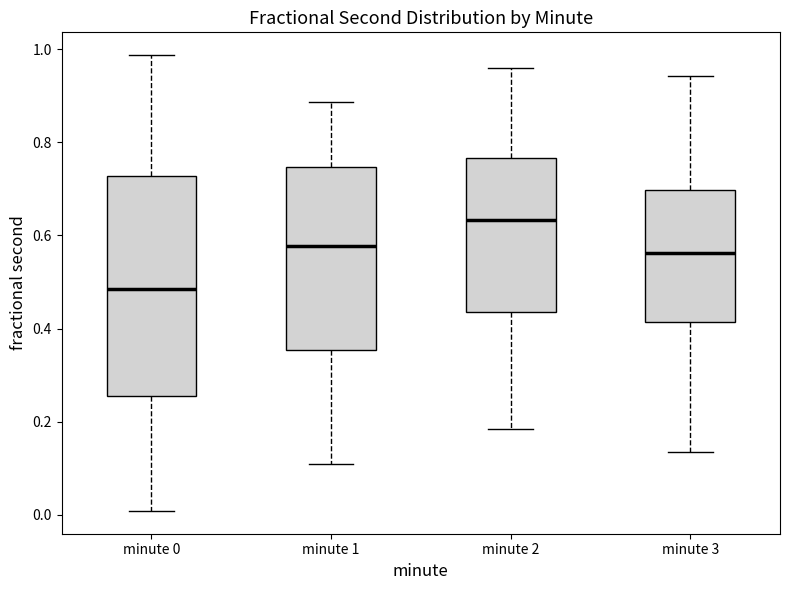

Reading left to right, transcribe this box plot: for each box, give where its median line is, the range the box spans, and where its two whiskers end, as read against the y-axis. The values are not printed on the chart, so give them approximately, as read against the axis.

minute 0: median 0.48, box 0.26 to 0.72, whiskers 0.00 to 0.98
minute 1: median 0.58, box 0.36 to 0.74, whiskers 0.10 to 0.88
minute 2: median 0.64, box 0.44 to 0.76, whiskers 0.18 to 0.96
minute 3: median 0.56, box 0.42 to 0.70, whiskers 0.14 to 0.94